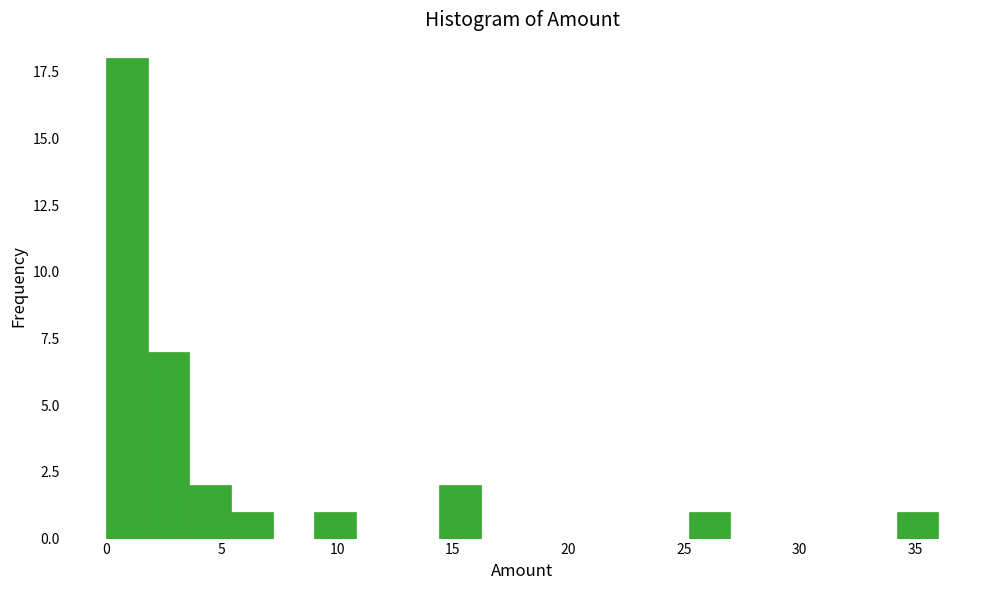

Read against the x-axis, roughly where is the centre of the tallest bar?

1.0